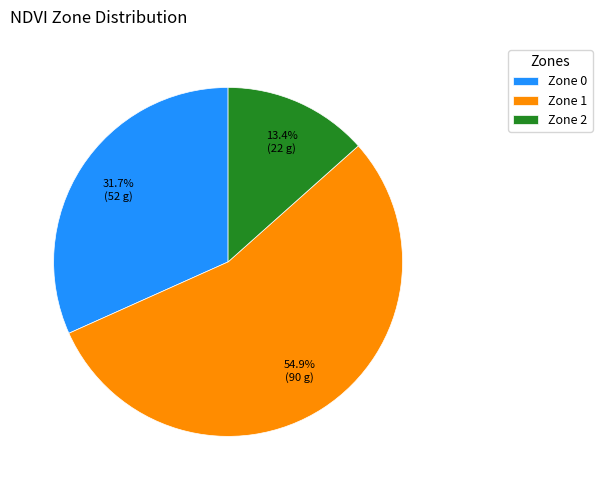

Is it true that Zone 0 is 32% of the pie?

True